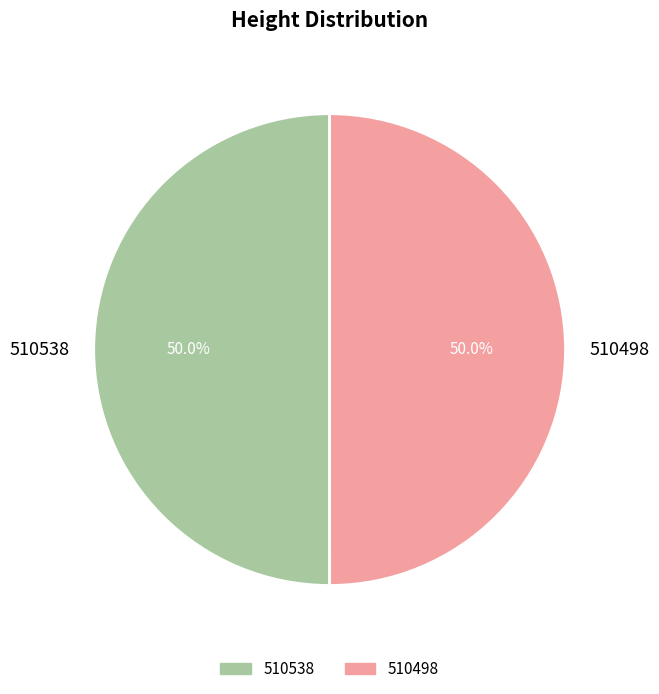

What is the total percentage of 510498 and 510538?

100.0%